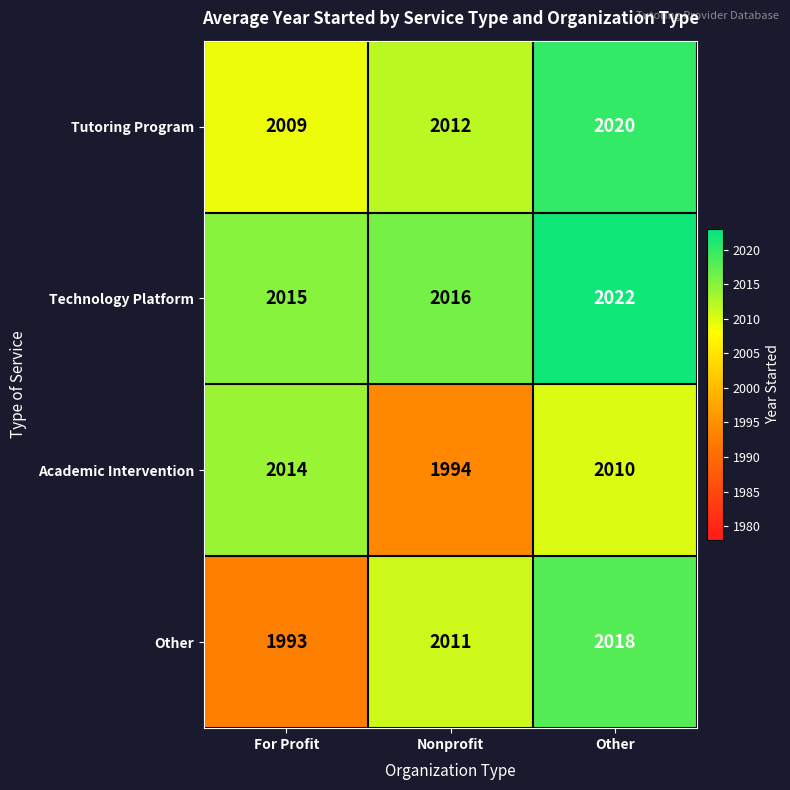

Rank the series at Nonprofit from highest to lowest value.

Technology Platform, Tutoring Program, Other, Academic Intervention